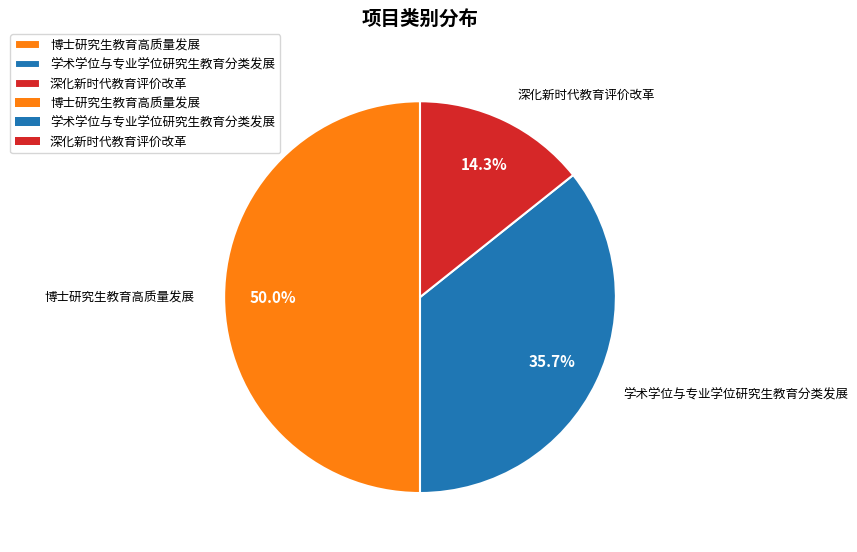

What percentage is NOT represented by 学术学位与专业学位研究生教育分类发展?

64.3%